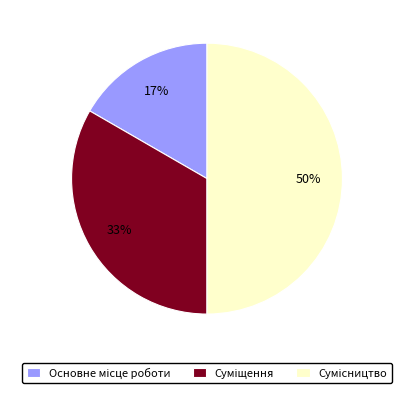

To the nearest percent, what is the average slice percentage?

33%